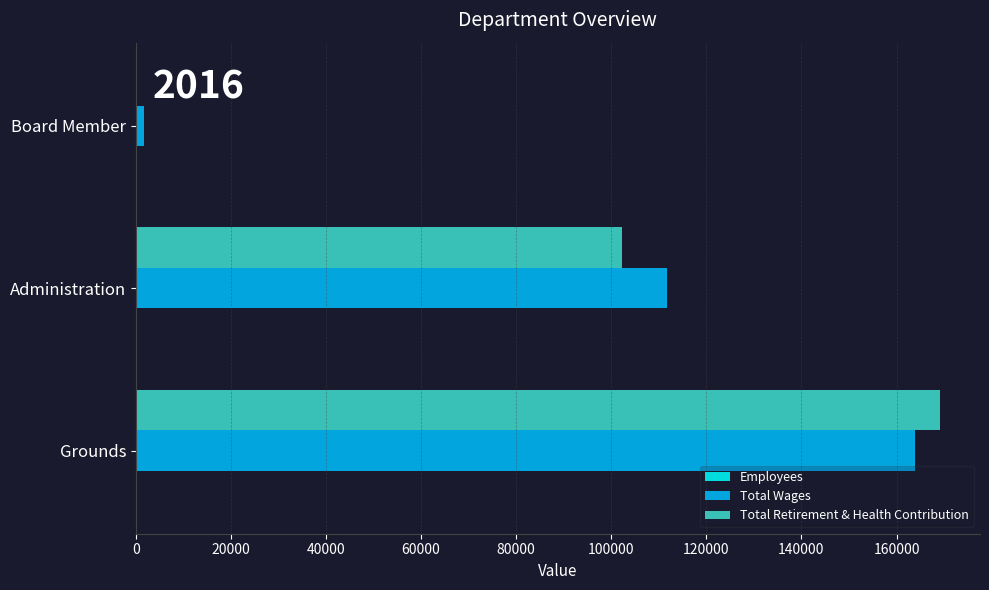

Is it true that Total Wages equals 163828 at Grounds?

True